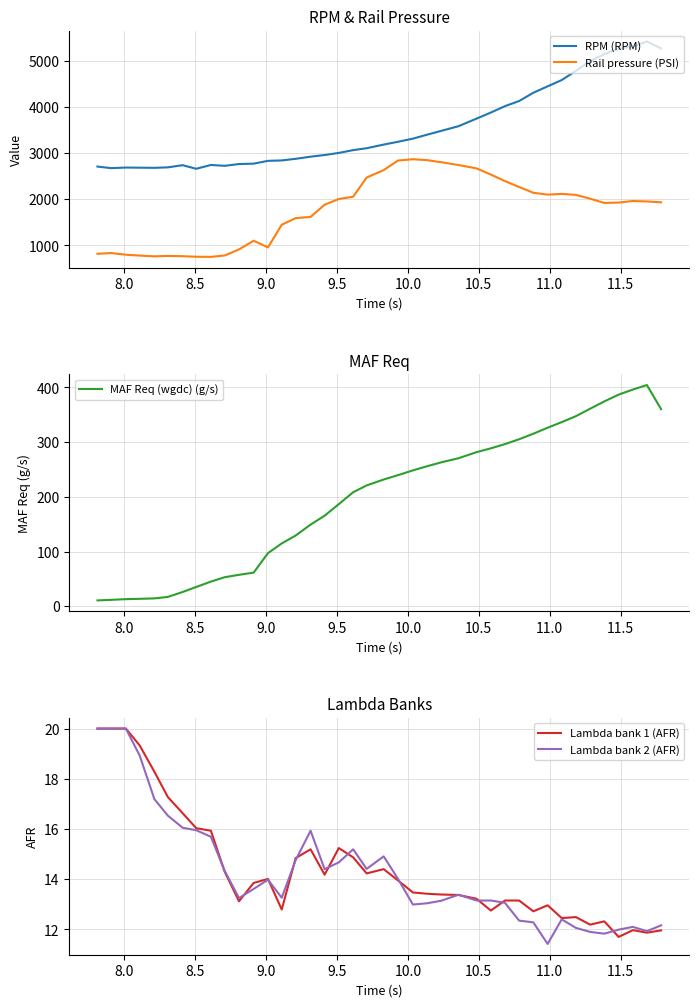

True or false: RPM (RPM) and Rail pressure (PSI) intersect in this chart.

False